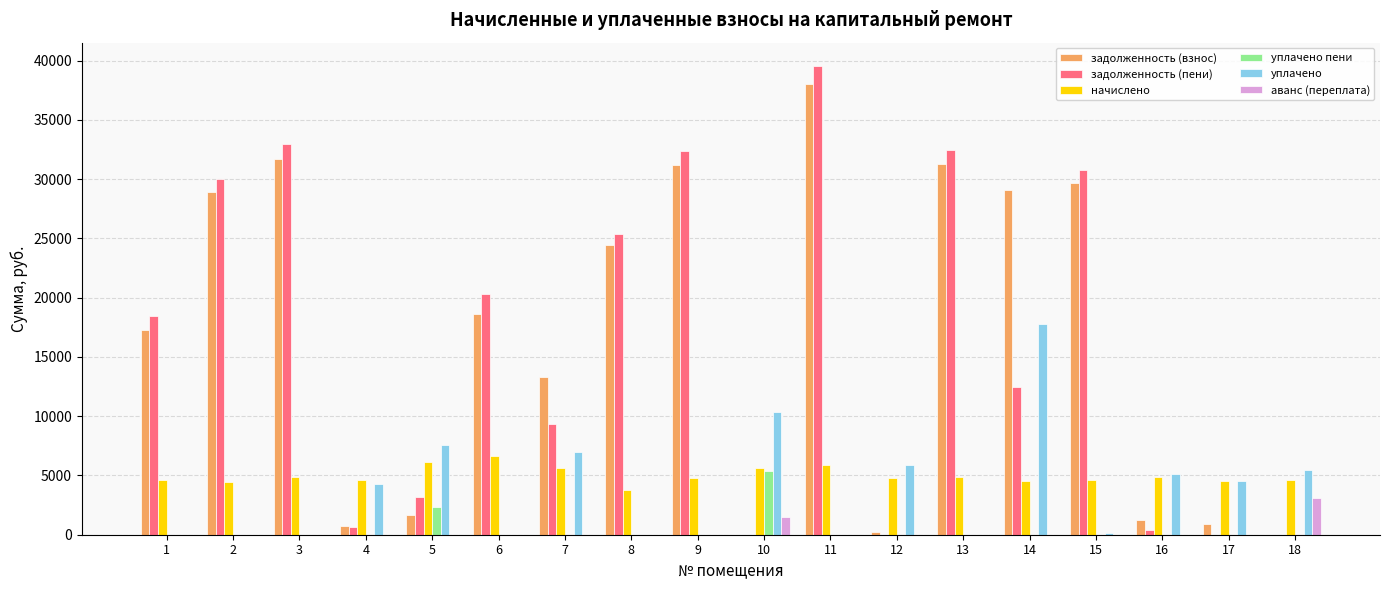

At which category is the sum across all series the highest?

11